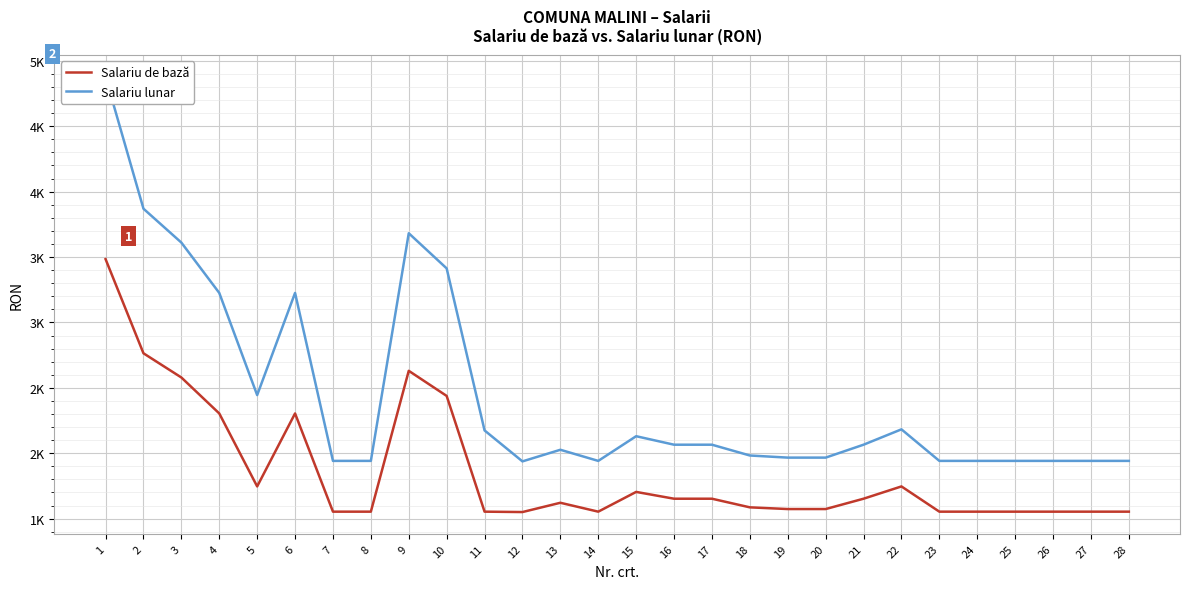

Reading right to left, list all the values displayed in this chart.

Salariu de bază: 28=1553.0	27=1553.0	26=1553.0	25=1553.0	24=1553.0	23=1553.0	22=1746.0	21=1652.0	20=1573.0	19=1573.0	18=1586.0	17=1652.0	16=1652.0	15=1704.0	14=1553.0	13=1621.0	12=1550.0	11=1553.0	10=2438.0	9=2630.0	8=1553.0	7=1553.0	6=2304.0	5=1746.0	4=2304.0	3=2579.0	2=2764.0	1=3484.0
Salariu lunar: 28=1941.2	27=1941.2	26=1941.2	25=1941.2	24=1941.2	23=1941.2	22=2182.5	21=2065.0	20=1966.2	19=1966.2	18=1982.5	17=2065.0	16=2065.0	15=2130.0	14=1941.2	13=2026.2	12=1937.5	11=2174.2	10=3413.2	9=3682.0	8=1941.2	7=1941.2	6=3225.6	5=2444.4	4=3225.6	3=3610.6	2=3869.6	1=4877.6